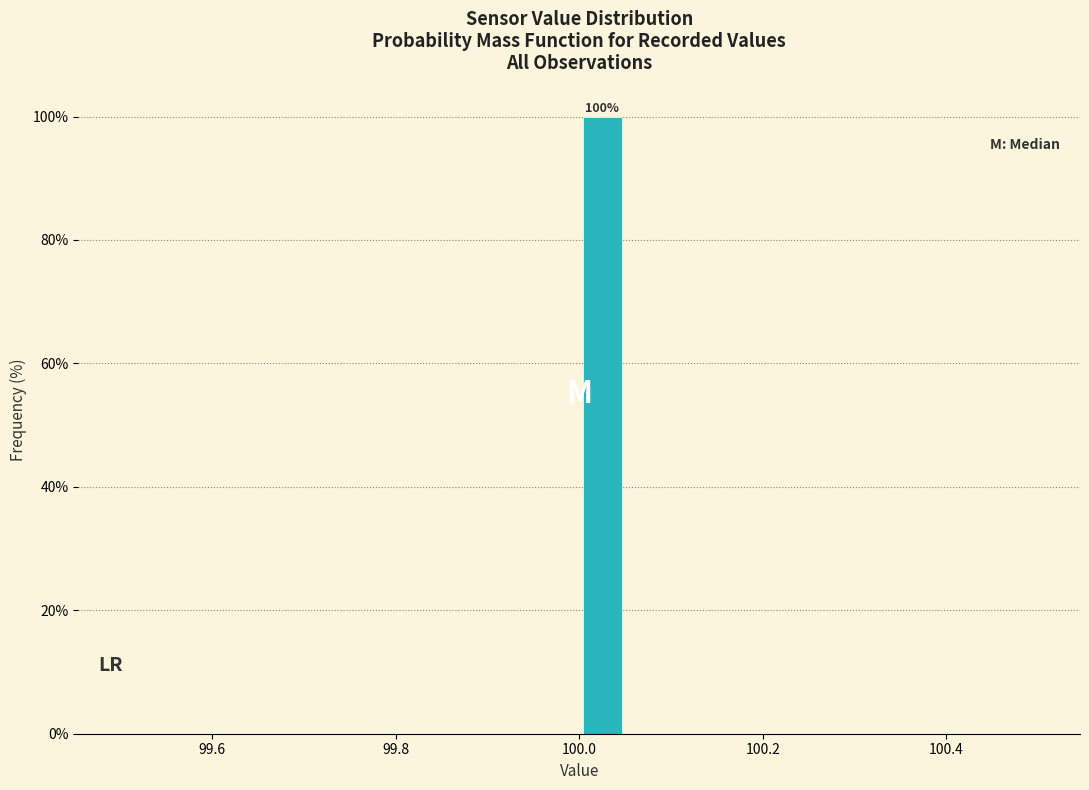

Read against the x-axis, roughly where is the centre of the tallest bar?

100.02